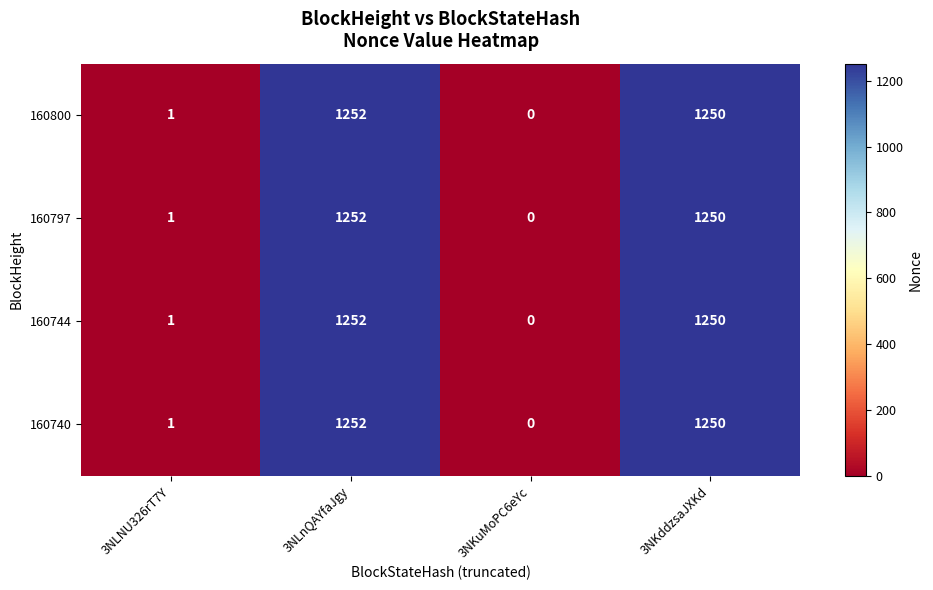

Reading left to right, what are all the values shown in this chart?

160800: 1	1252	0	1250
160797: 1	1252	0	1250
160744: 1	1252	0	1250
160740: 1	1252	0	1250